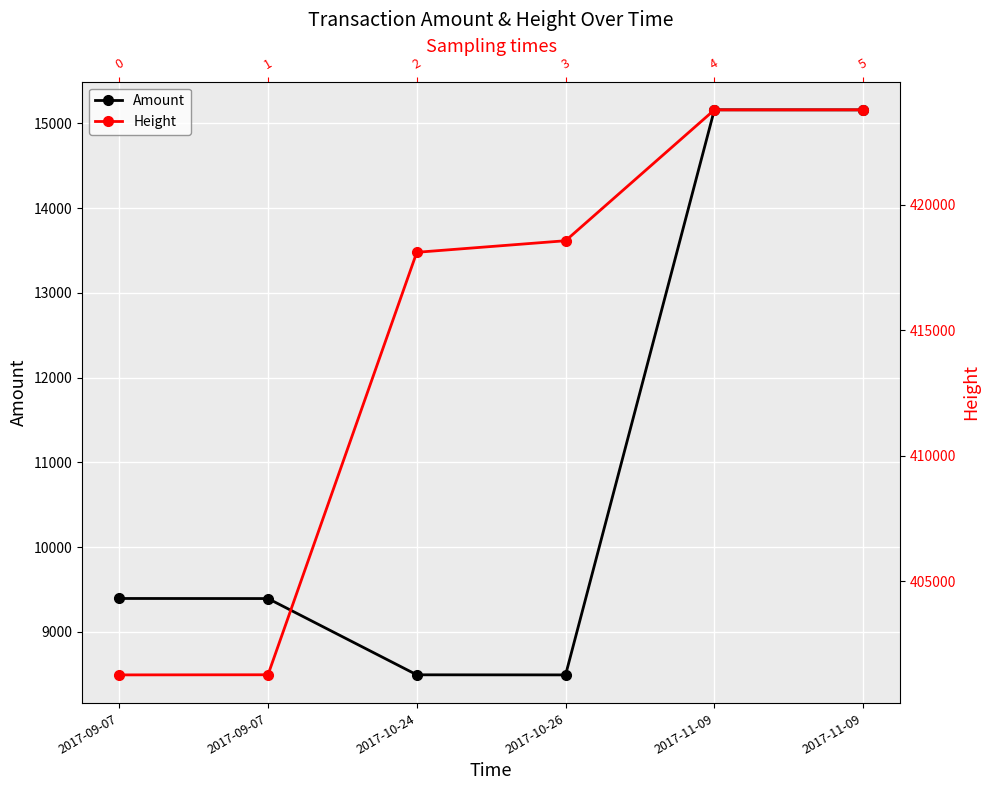

True or false: Height and Amount cross at least once.

False